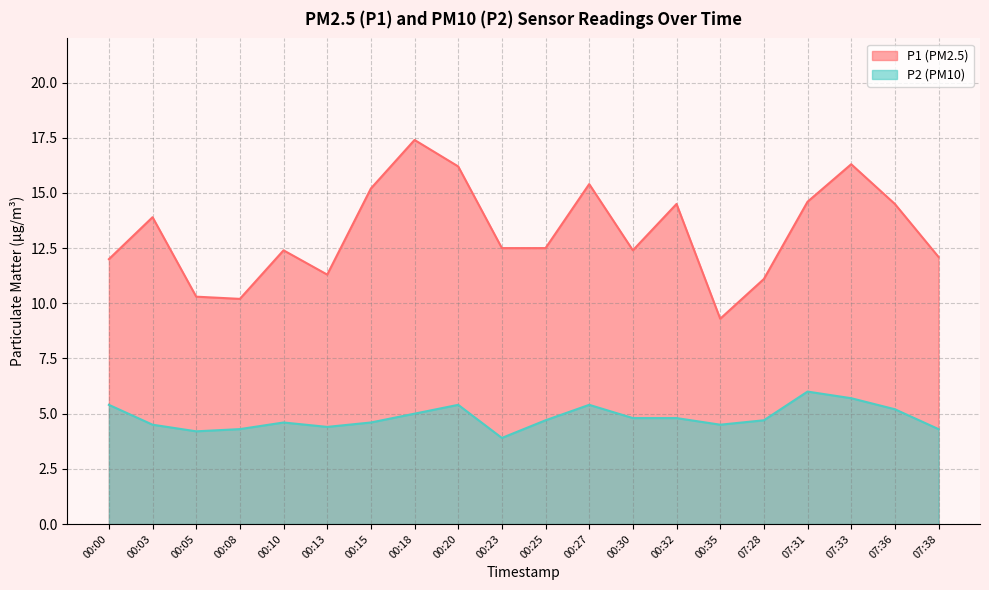

What is the difference between the highest and lowest values at 00:08?

5.9